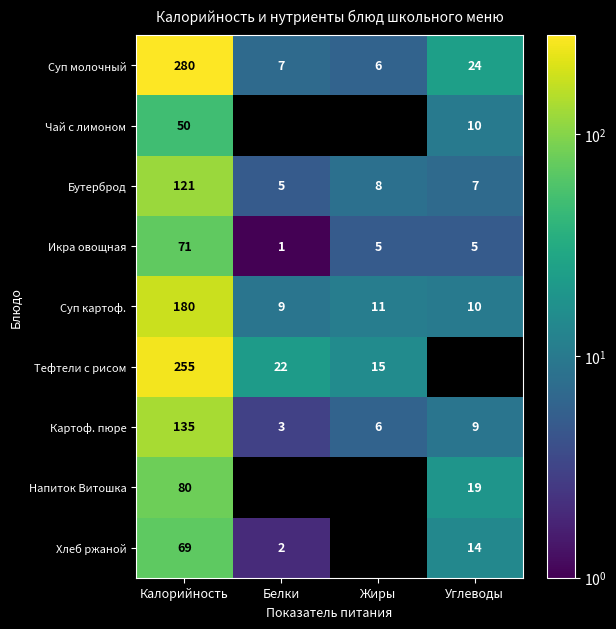

How many positive values does the Чай с лимоном series have?

2